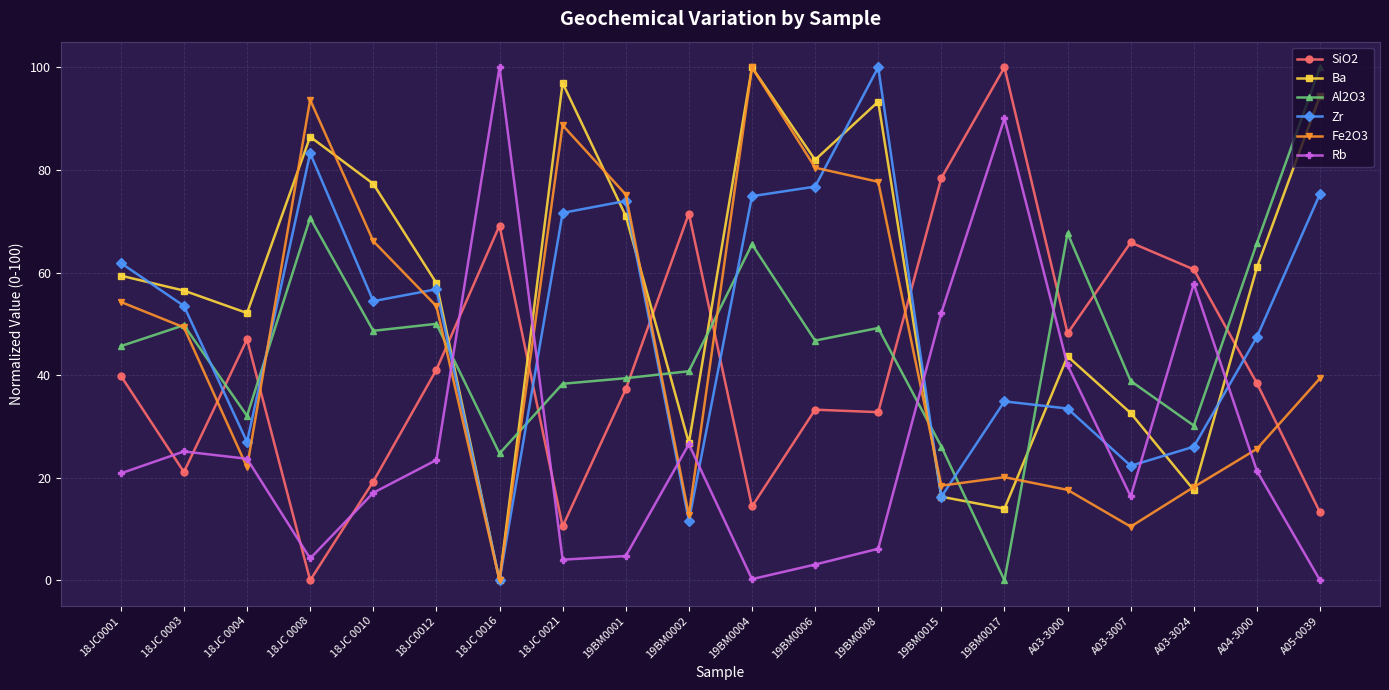

What is the difference between the Zr values at 19BM0002 and 18JC0012?

45.1